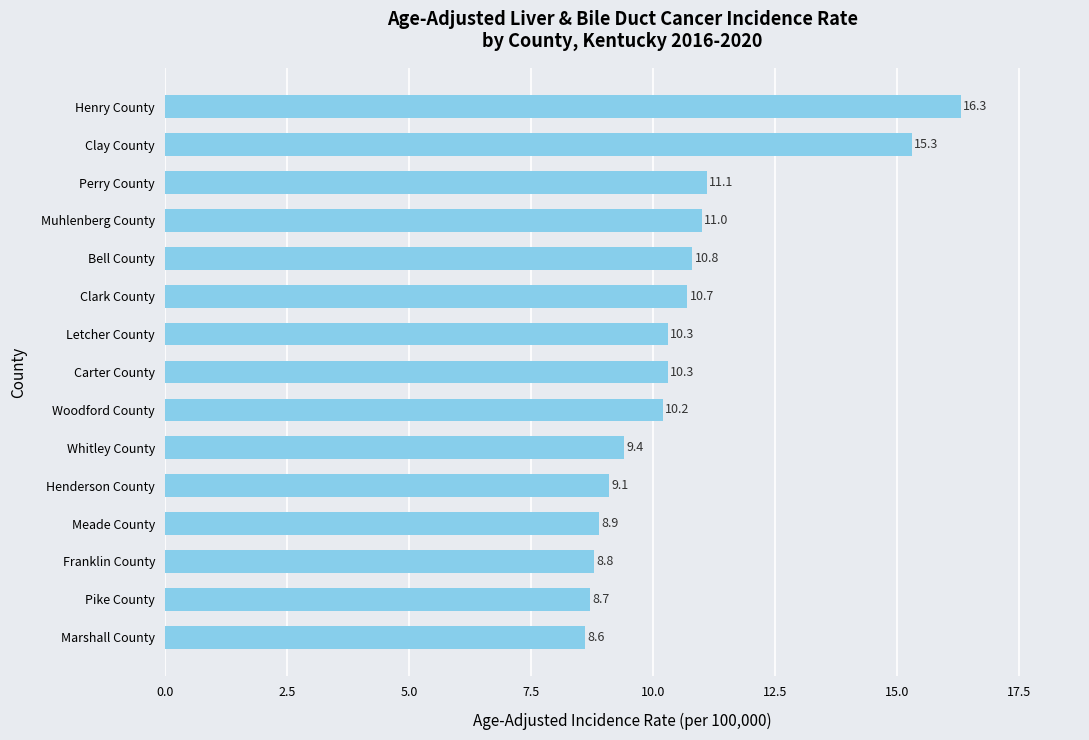

What is the smallest value displayed?

8.6